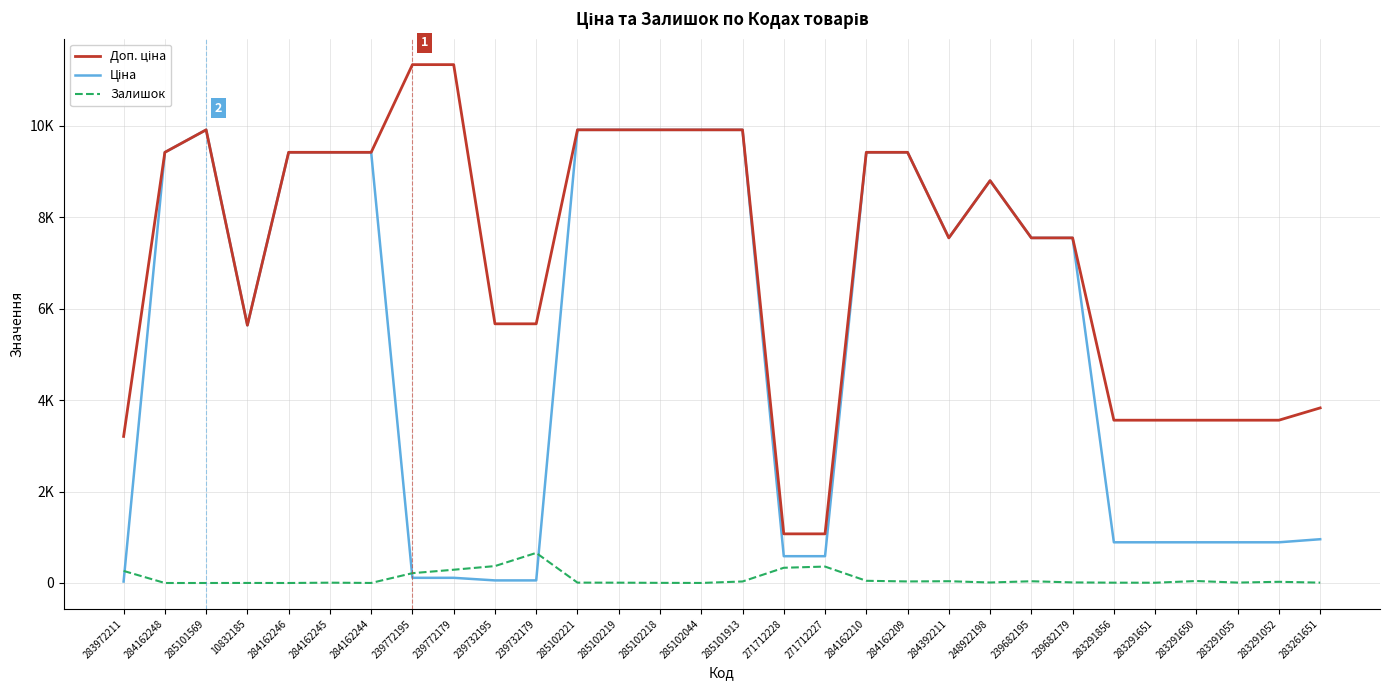

Reading left to right, what are all the values shown in this chart?

Доп. ціна: 283972211=3205.0	284162248=9416.9	285101569=9908.5	10832185=5636.0	284162246=9416.9	284162245=9416.9	284162244=9416.9	239772195=11334.0	239772179=11334.0	239732195=5667.0	239732179=5667.0	285102221=9908.5	285102219=9908.5	285102218=9908.5	285102044=9908.5	285101913=9908.5	271712228=1074.5	271712227=1074.5	284162210=9416.9	284162209=9416.9	284392211=7545.9	248922198=8797.6	239682195=7545.9	239682179=7545.9	283291856=3559.7	283291651=3559.7	283291650=3559.7	283291055=3559.7	283291052=3559.7	283261651=3828.4
Ціна: 283972211=32.0	284162248=9416.9	285101569=9908.5	10832185=5636.0	284162246=9416.9	284162245=9416.9	284162244=9416.9	239772195=113.3	239772179=113.3	239732195=56.7	239732179=56.7	285102221=9908.5	285102219=9908.5	285102218=9908.5	285102044=9908.5	285101913=9908.5	271712228=586.0	271712227=586.0	284162210=9416.9	284162209=9416.9	284392211=7545.9	248922198=8797.6	239682195=7545.9	239682179=7545.9	283291856=889.9	283291651=889.9	283291650=889.9	283291055=889.9	283291052=889.9	283261651=957.1
Залишок: 283972211=264.0	284162248=0.0	285101569=0.0	10832185=1.0	284162246=0.0	284162245=7.0	284162244=1.0	239772195=215.0	239772179=290.0	239732195=370.0	239732179=658.0	285102221=8.0	285102219=7.0	285102218=3.0	285102044=1.0	285101913=33.0	271712228=333.0	271712227=359.0	284162210=48.0	284162209=34.0	284392211=39.0	248922198=11.0	239682195=38.0	239682179=13.0	283291856=7.0	283291651=6.0	283291650=43.0	283291055=9.0	283291052=26.0	283261651=8.0